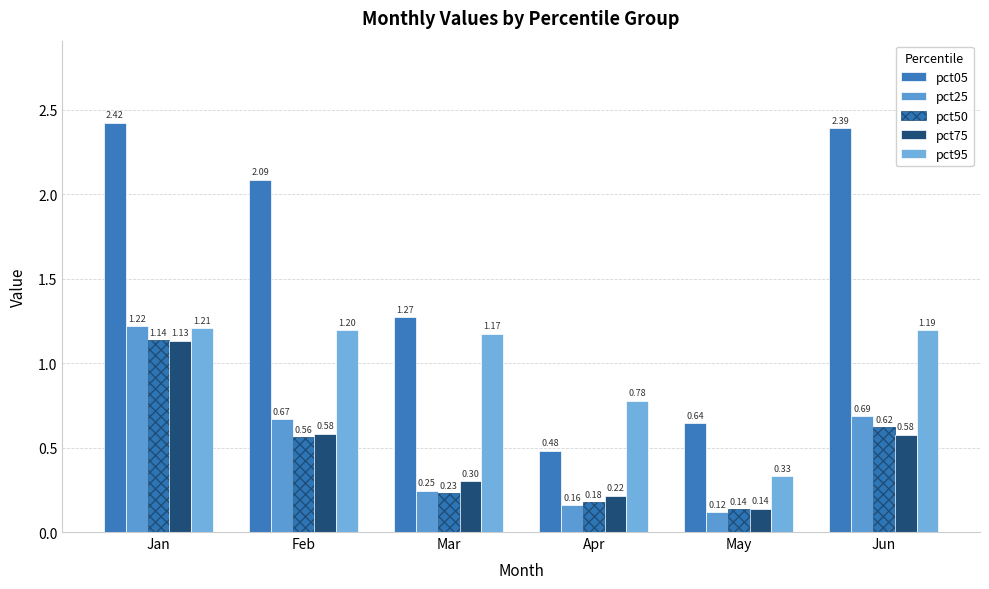

The pct05 series shows 0.6 at May. True or false?

True